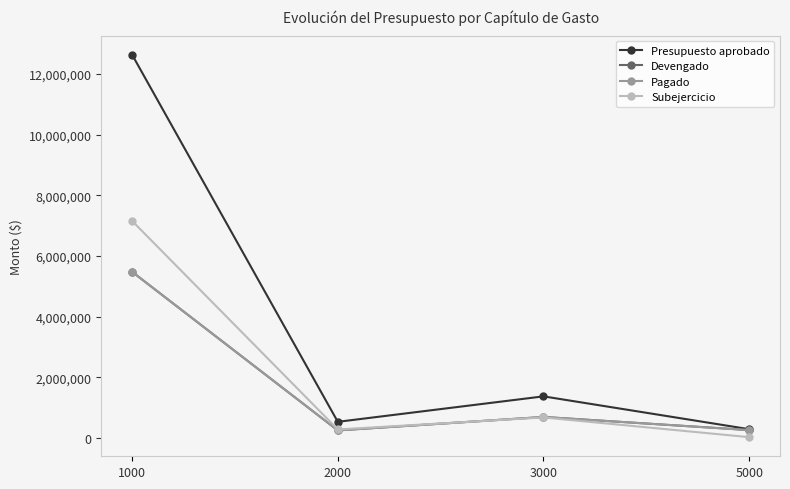

Is this an area chart (filled region under the line)?

No